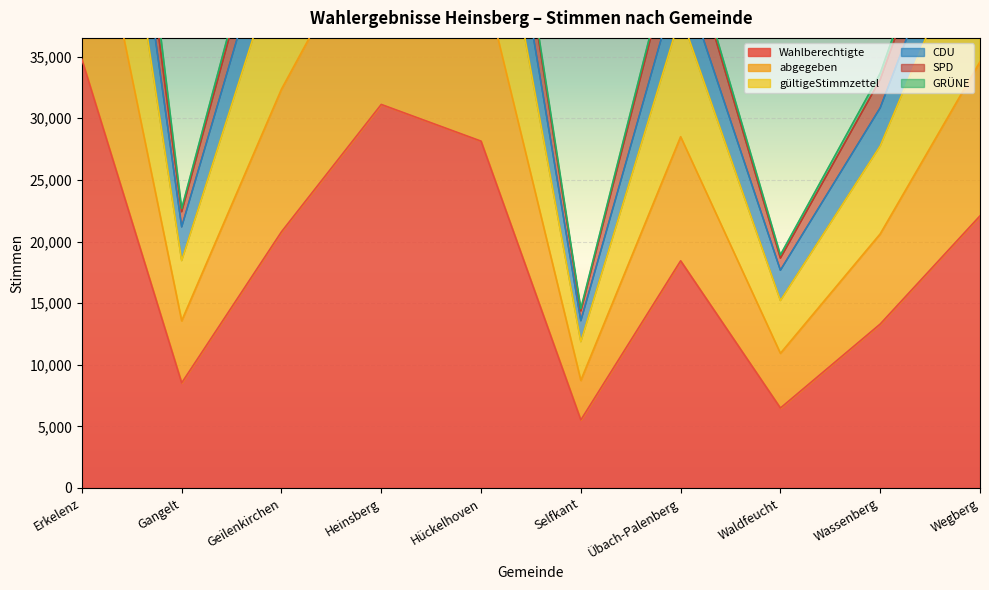

What is the difference between the maximum and minimum values in the Wahlberechtigte series?

29265